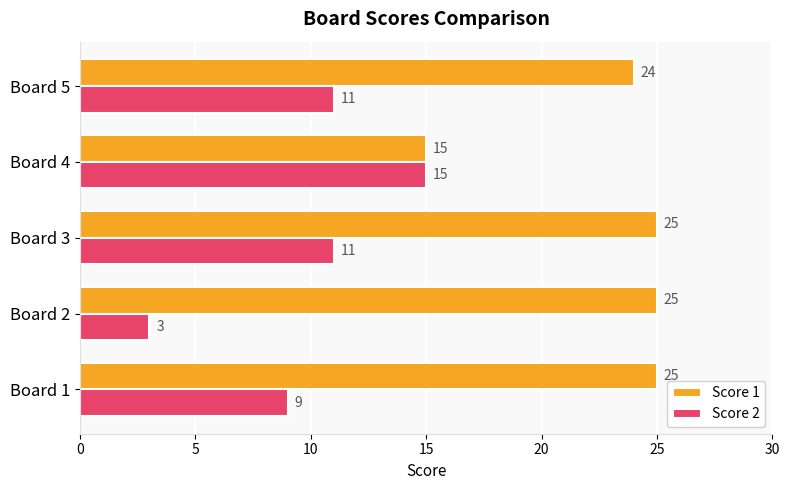

The value of Score 1 at Board 4 is 10. True or false?

False